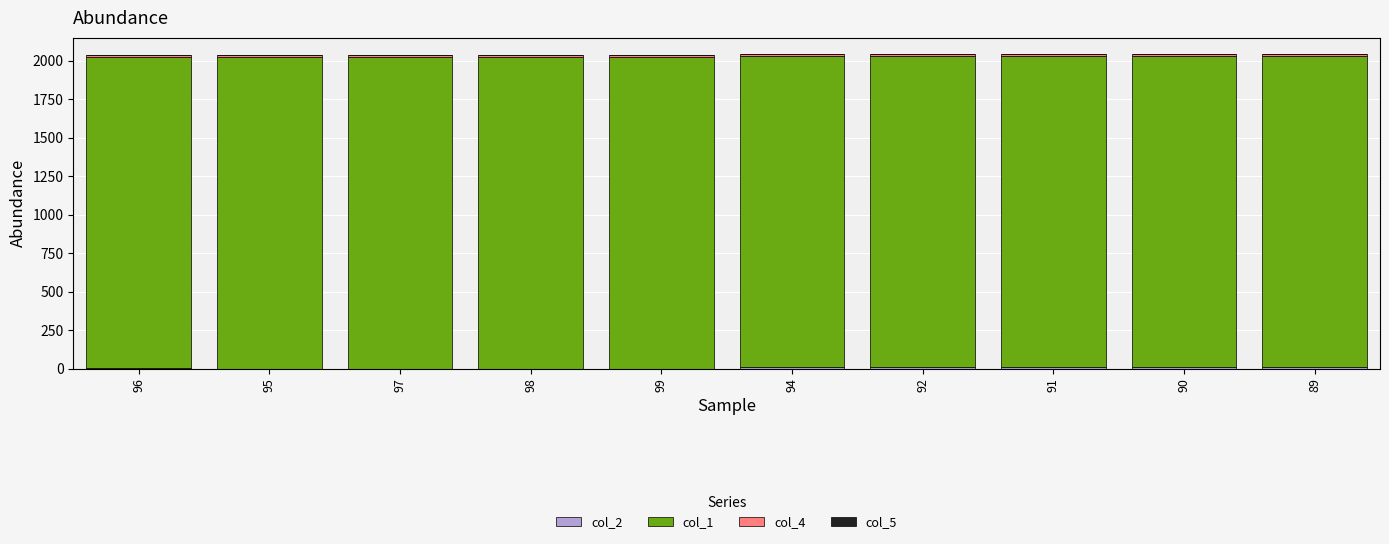

Are the bars grouped side by side (vs. stacked)?

No